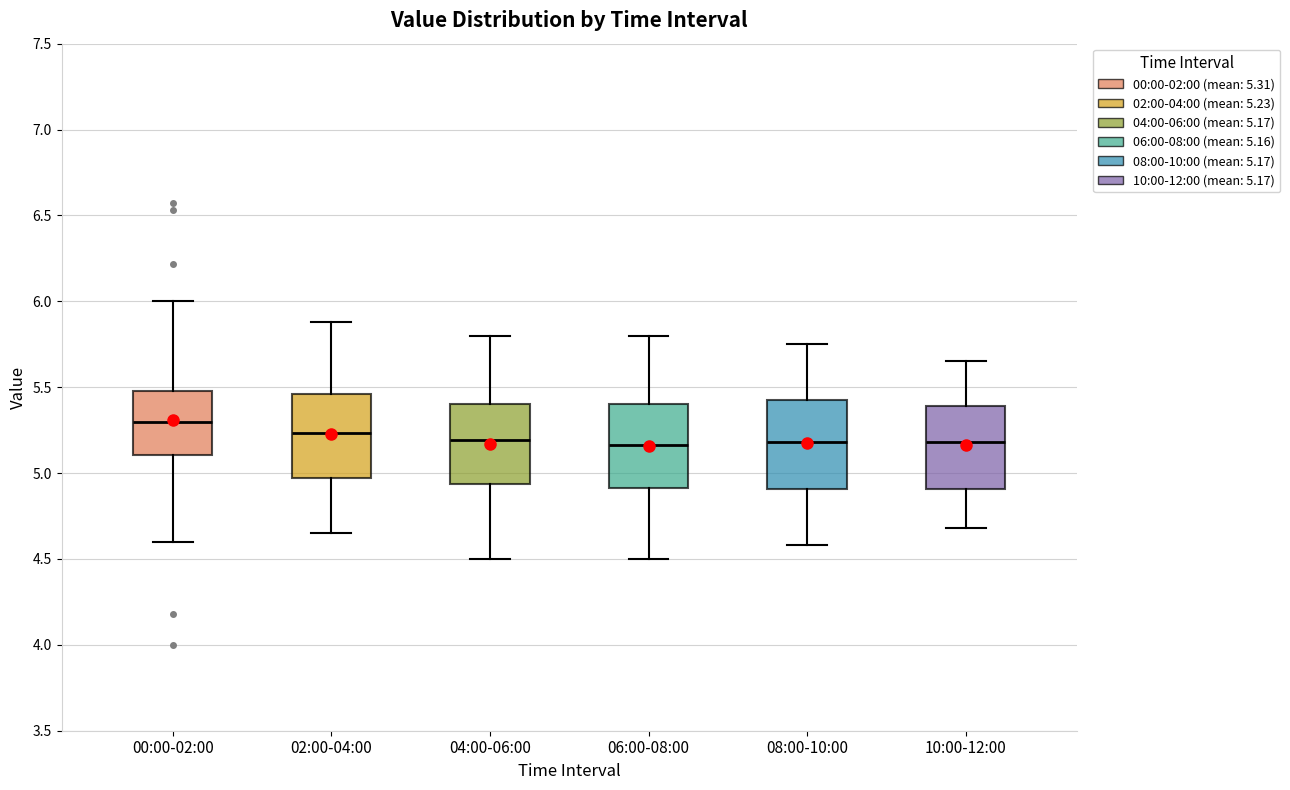

Where does the upper whisker of the box for 10:00-12:00 end on the y-axis? The values are not printed on the chart, so give them approximately, as read against the axis.

5.65